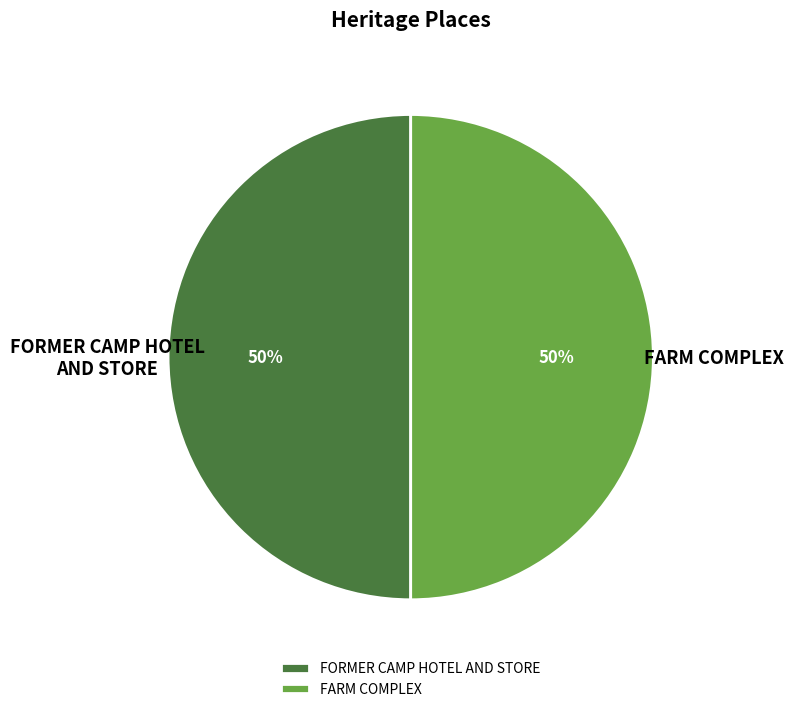

True or false: FARM COMPLEX accounts for 50% of the total.

True